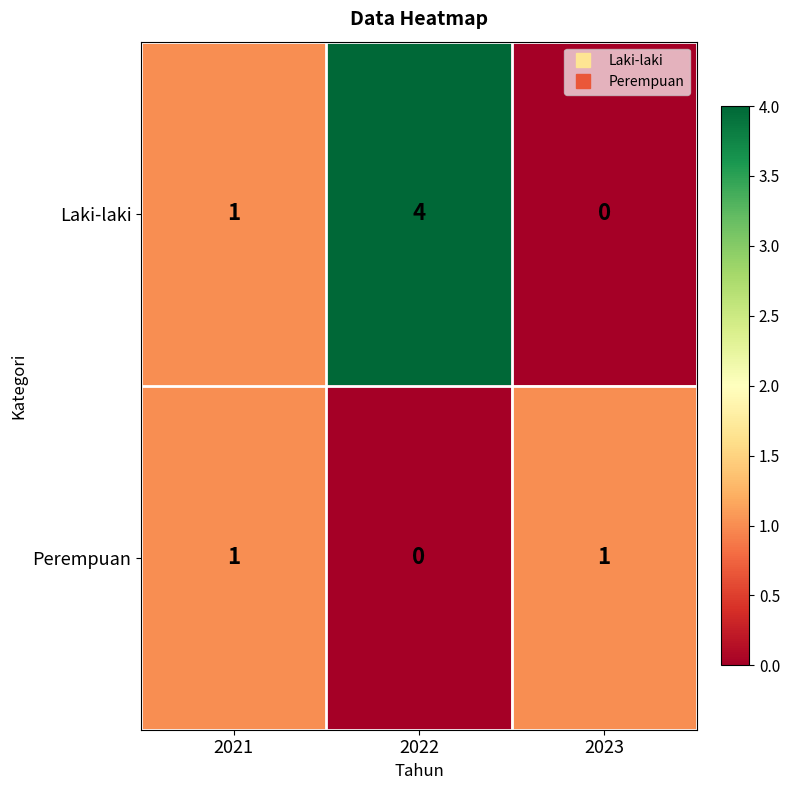

Reading left to right, transcribe all the data shown in this chart.

Laki-laki: 2021=1	2022=4	2023=0
Perempuan: 2021=1	2022=0	2023=1